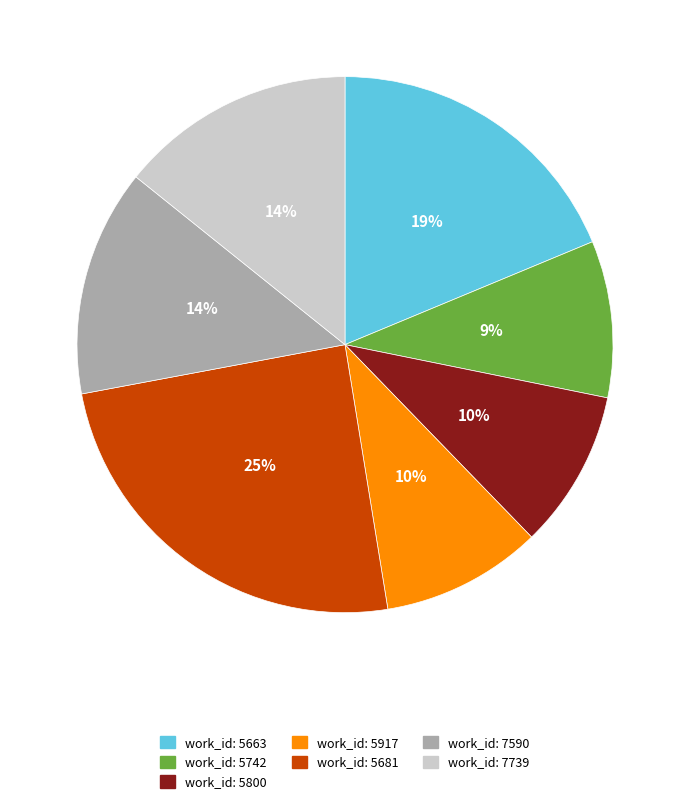

Count the number of slices in the pie.

7